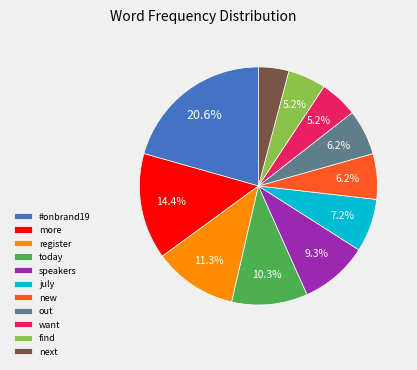

How many slices are in this pie chart?

11